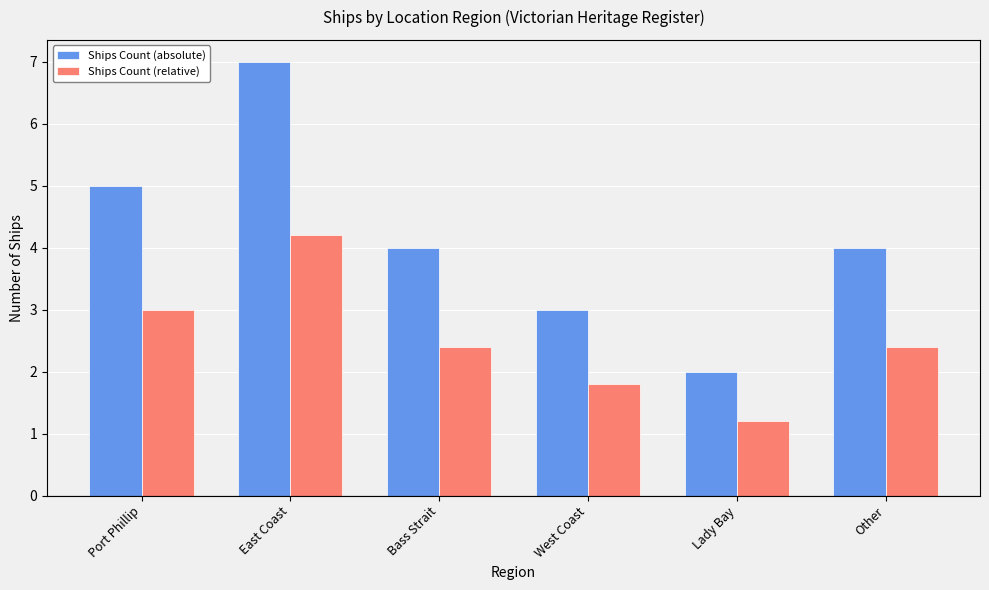

Does the chart contain any negative values?

No